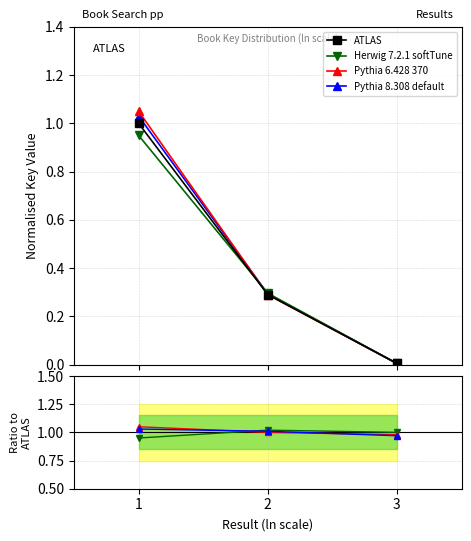

Which series has the largest total across all categories?

Pythia 6.428 370